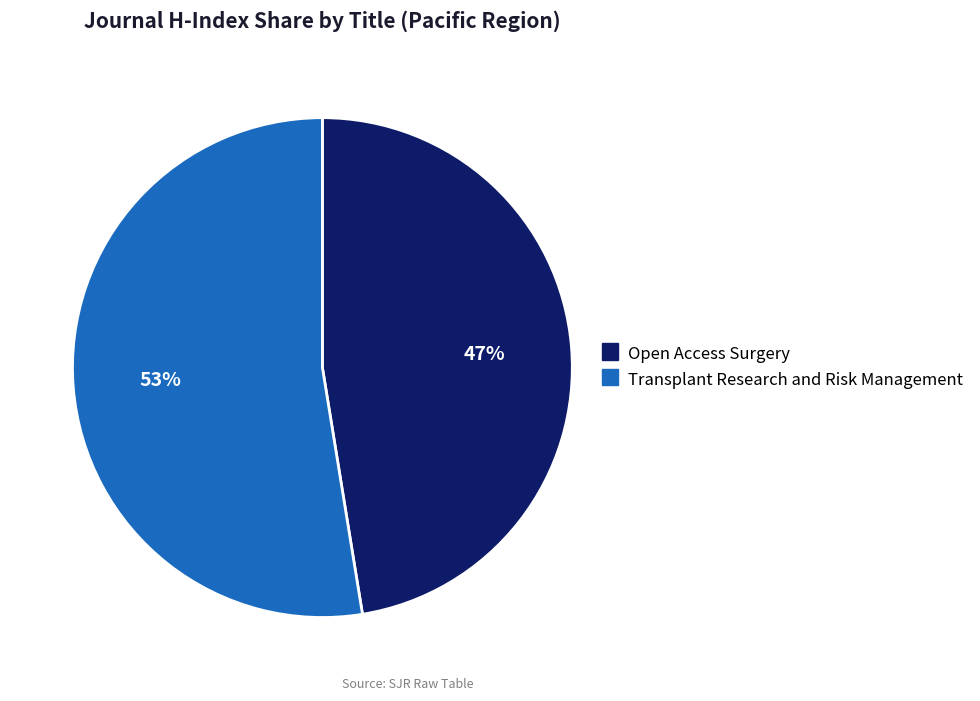

True or false: Transplant Research and Risk Management accounts for 53% of the total.

True